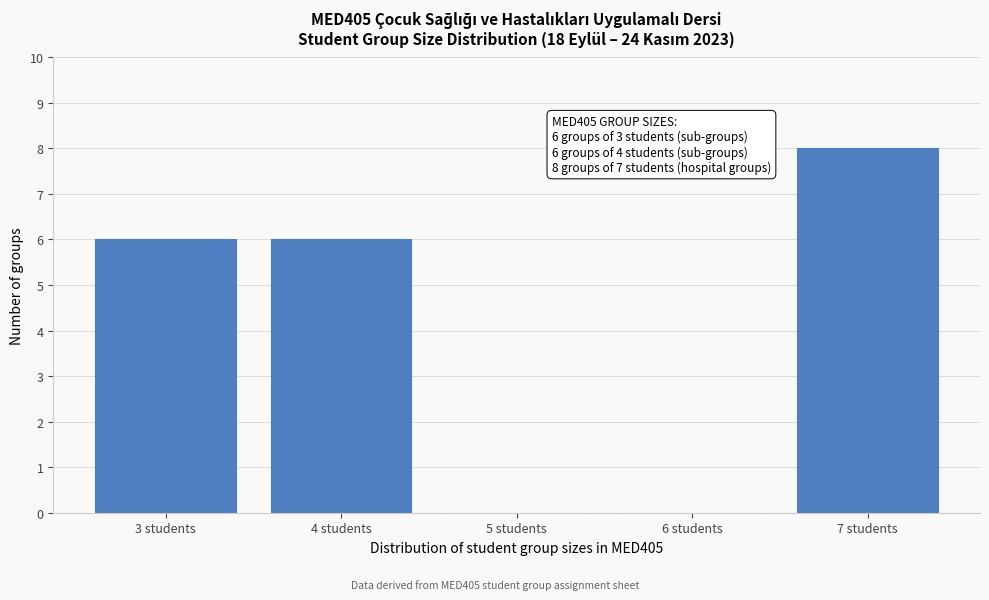

Over which range of the x-axis is the bar tallest?

6.5 to 7.5